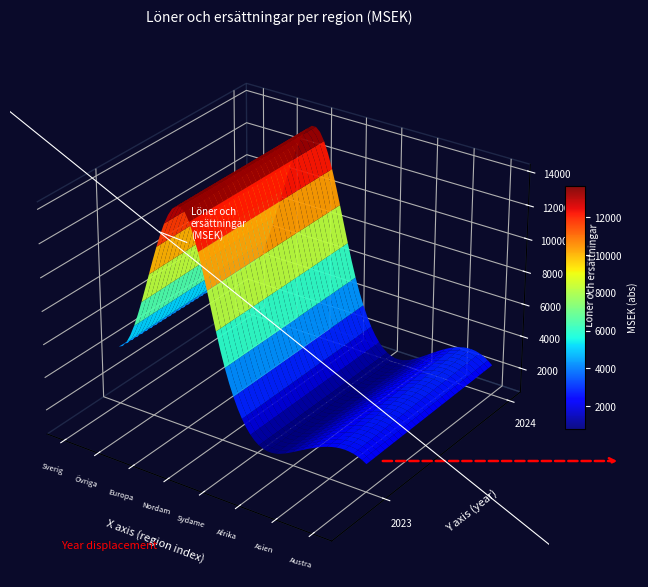

Which series changed the most between 2023 and 2024?

Asien